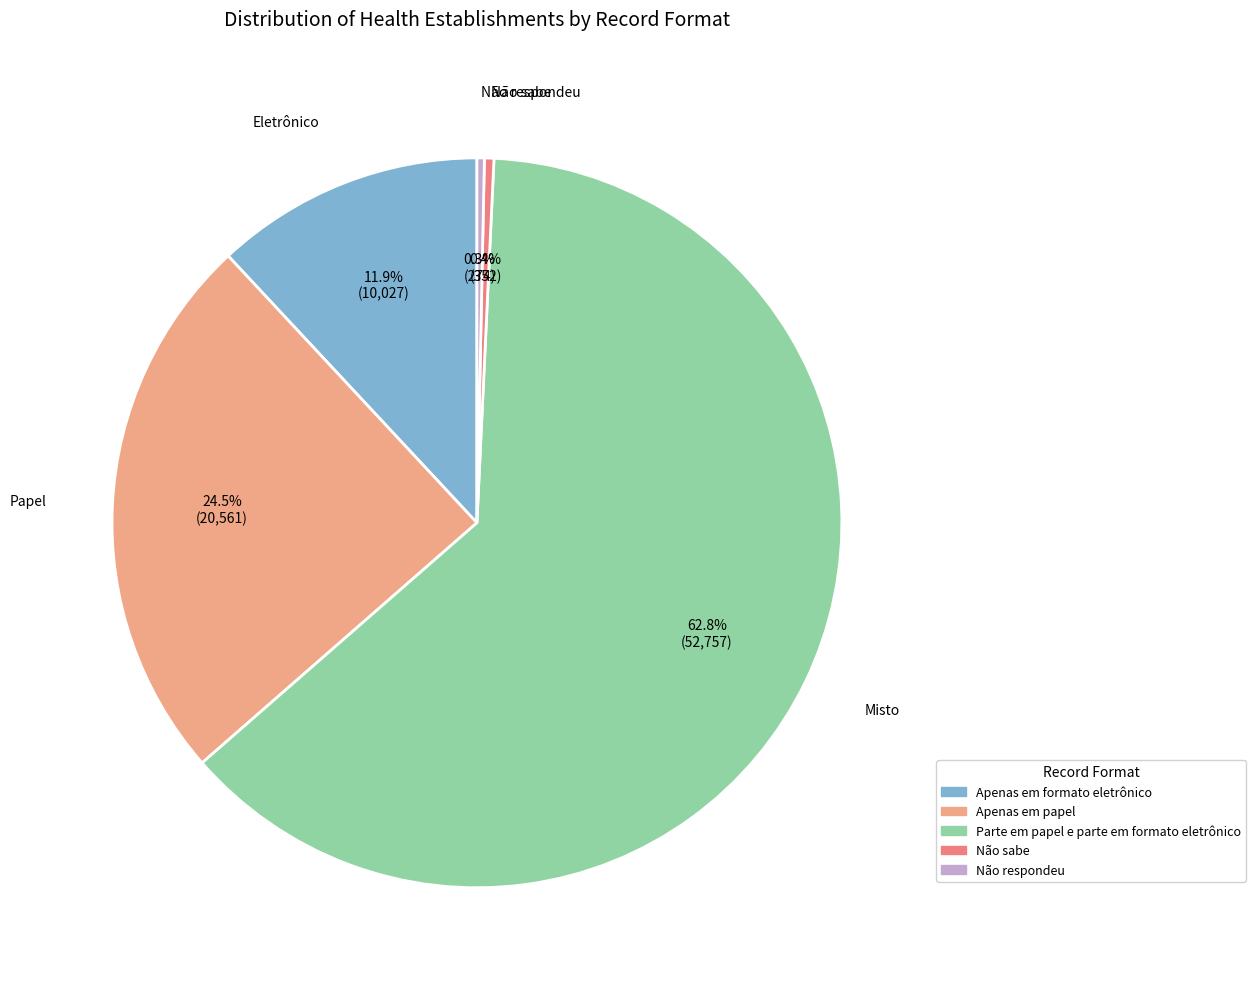

To the nearest percent, what portion does Parte em papel e parte em formato eletrônico represent?

63%